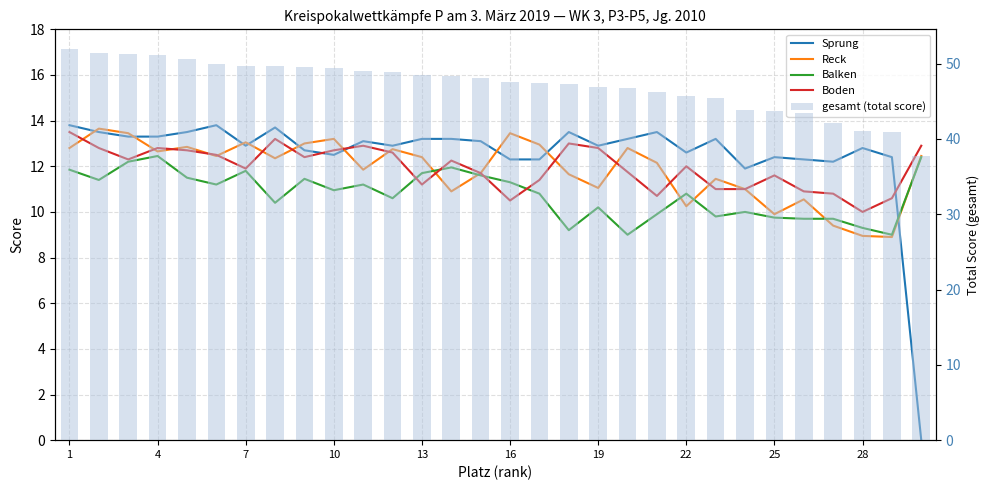

At how many categories does at least one series exceed 51?

4